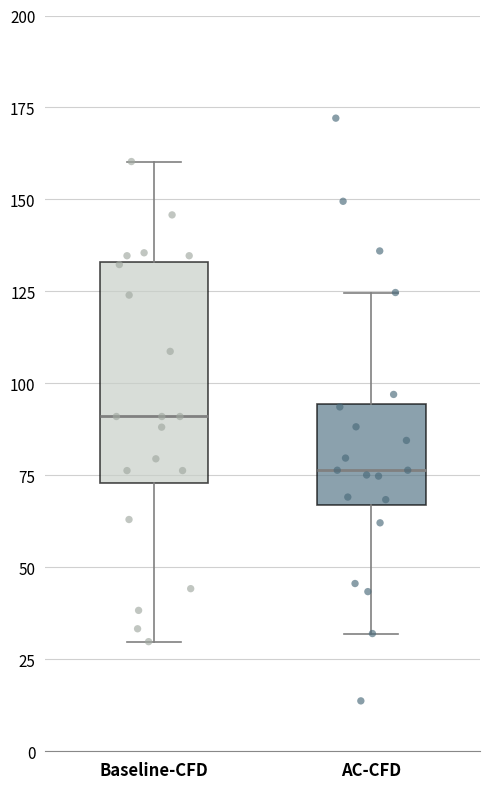

Which box is the tallest, from its lower edge to its upper edge?

Baseline-CFD